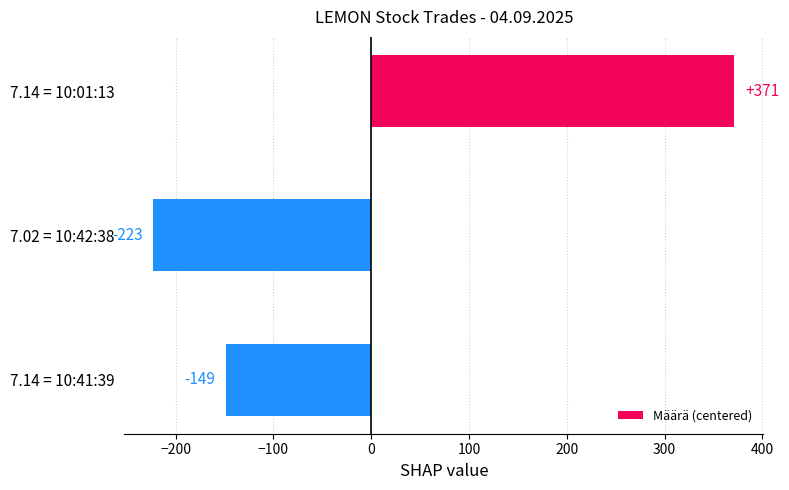

Which has a higher value, 7.14 = 10:41:39 or 7.02 = 10:42:38?

7.14 = 10:41:39